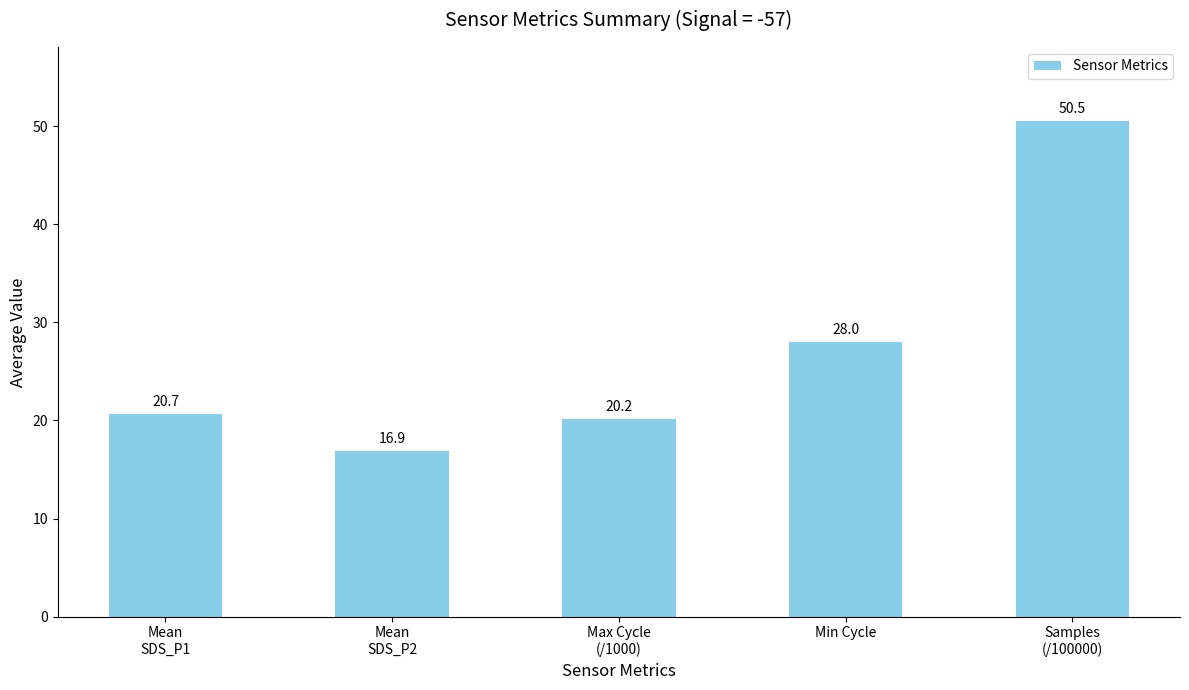

True or false: the data shows 20.7 at Mean
SDS_P1.

True